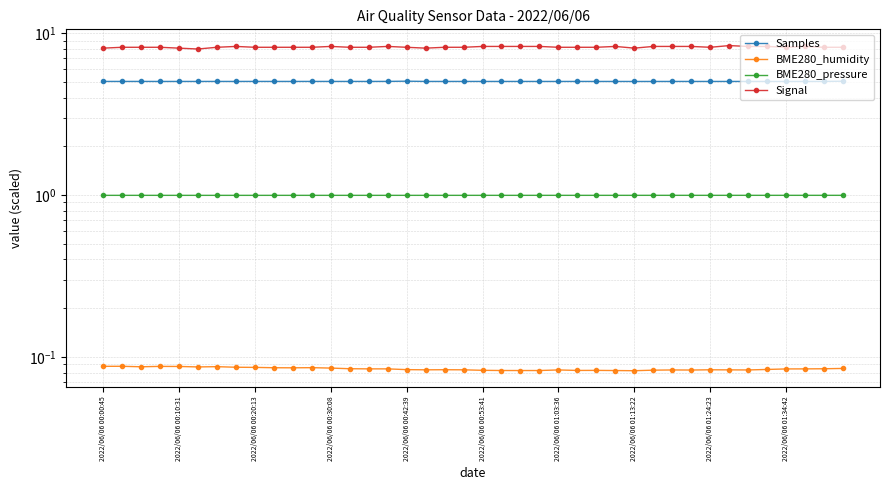

Count the number of data series in this chart.

4